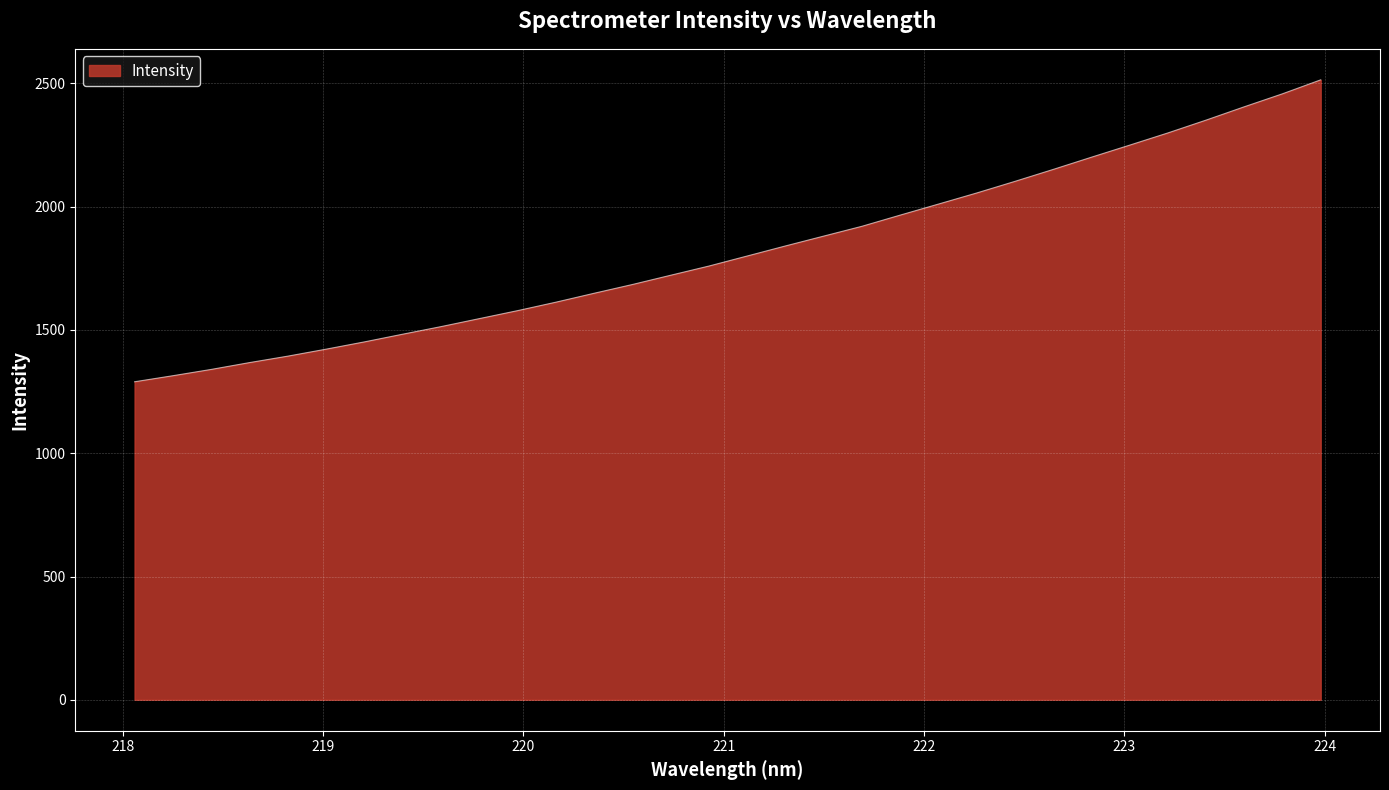

What is the greatest value displayed?

2514.6